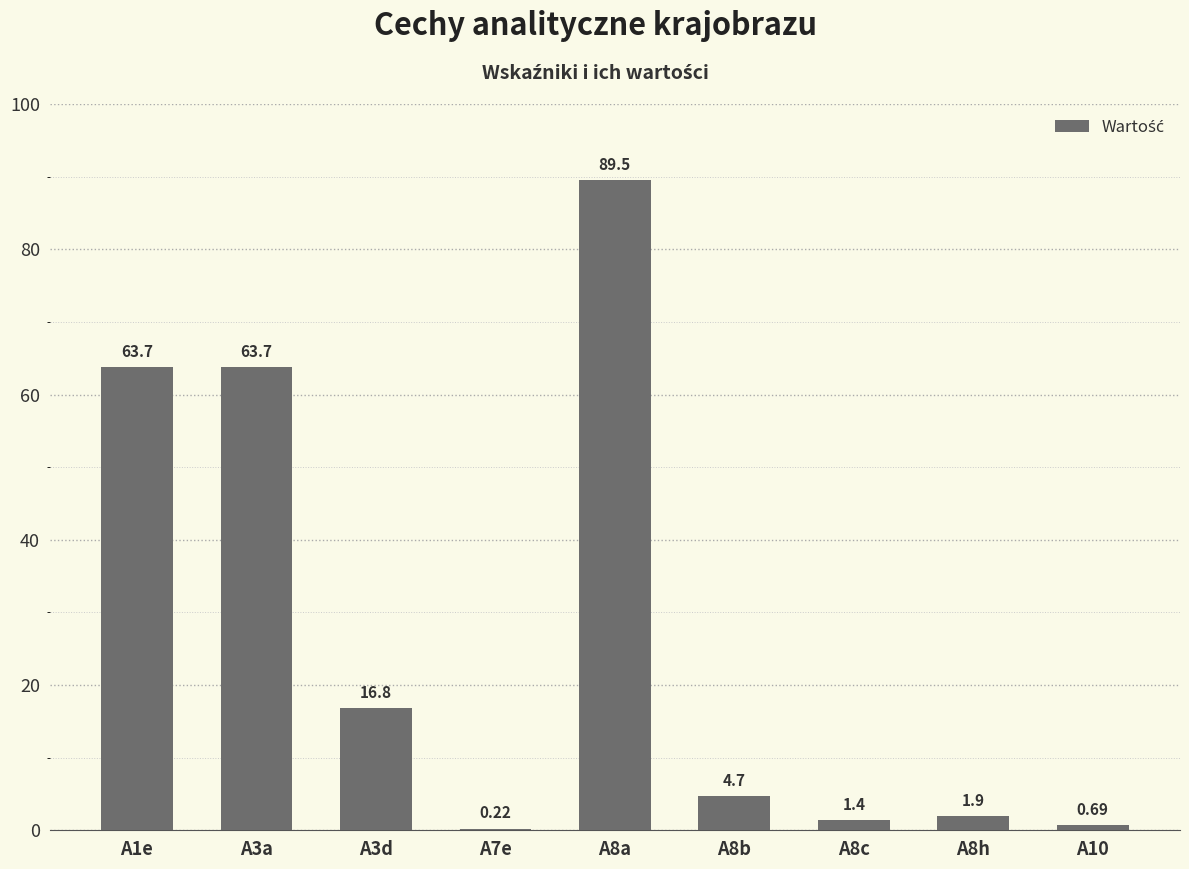

Read the value at A1e.

63.7